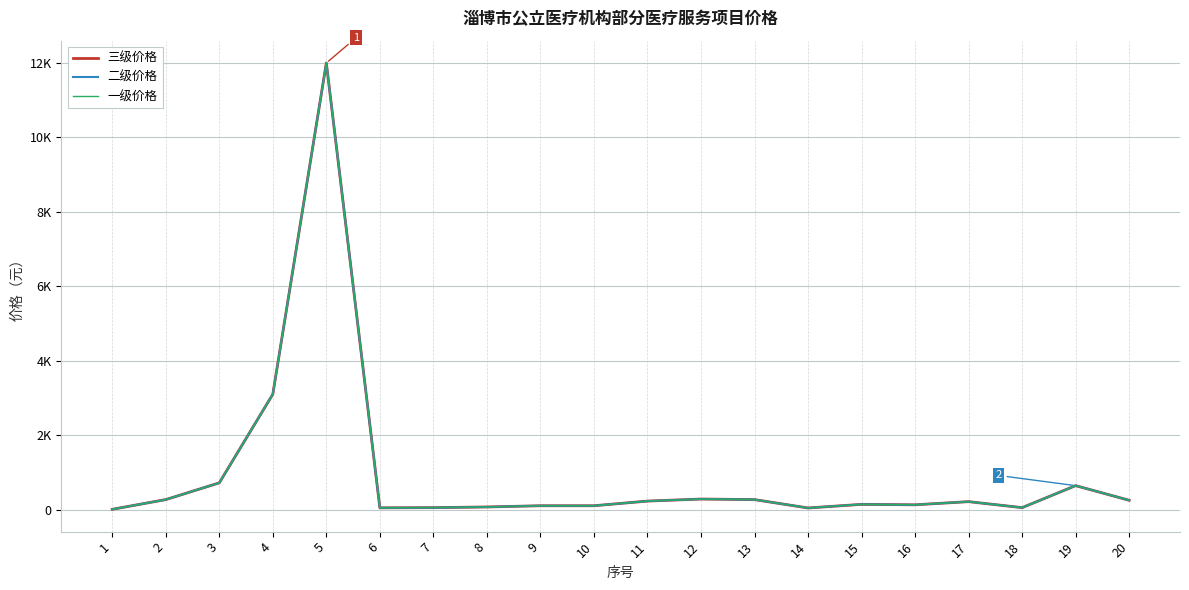

At which category does 二级价格 reach its first local valley?

6